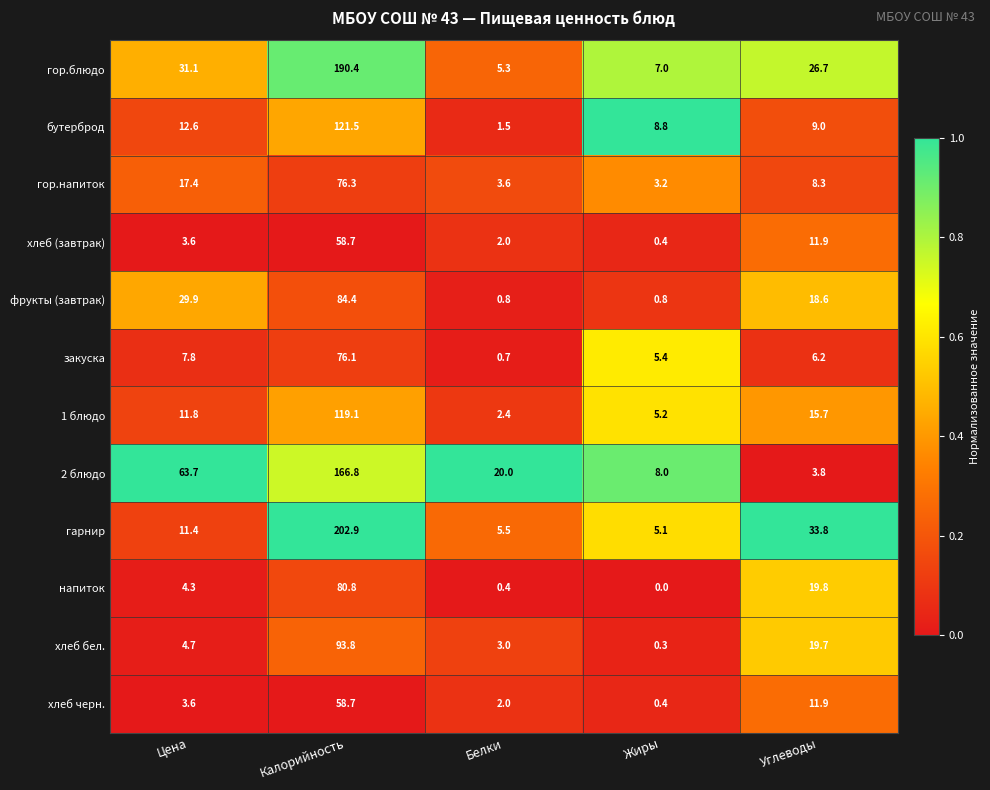

What is the sum of all хлеб бел. values?

121.5